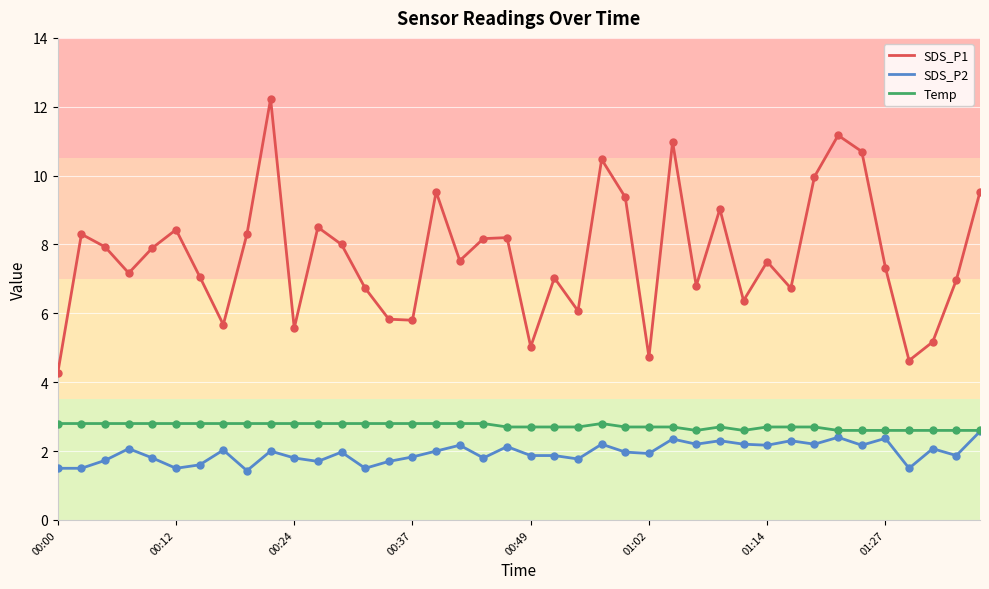

Which series has the largest range (max minus min)?

SDS_P1